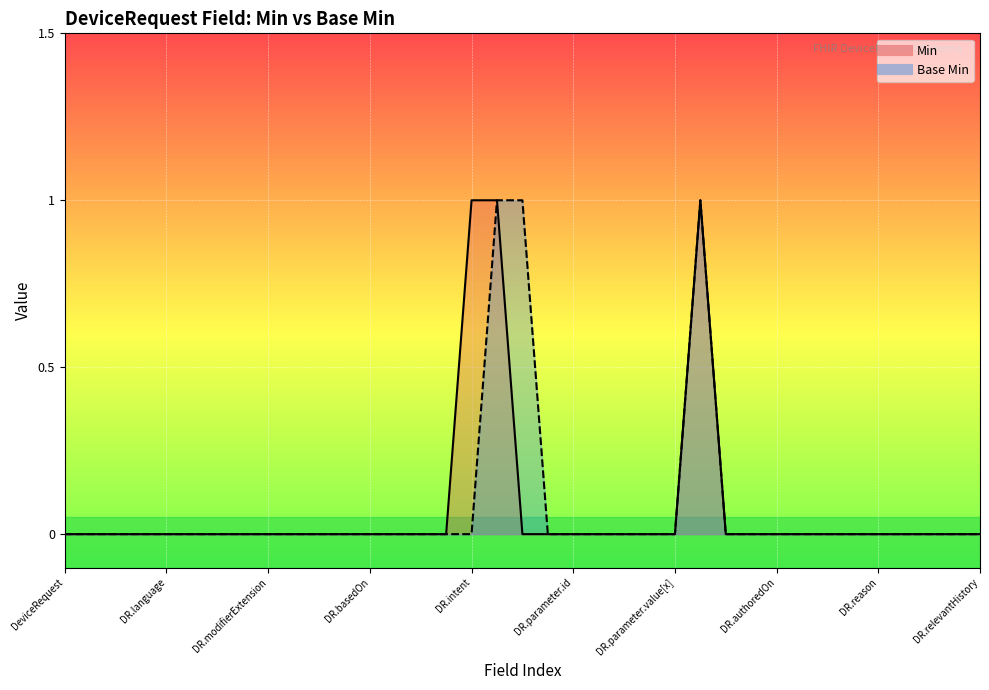

What is the difference between the second highest and minimum values in the Min series?

1